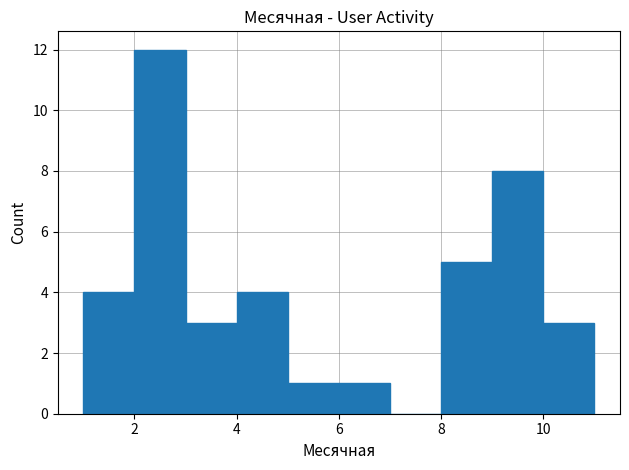

Which range on the x-axis has the tallest bar?

2 to 3